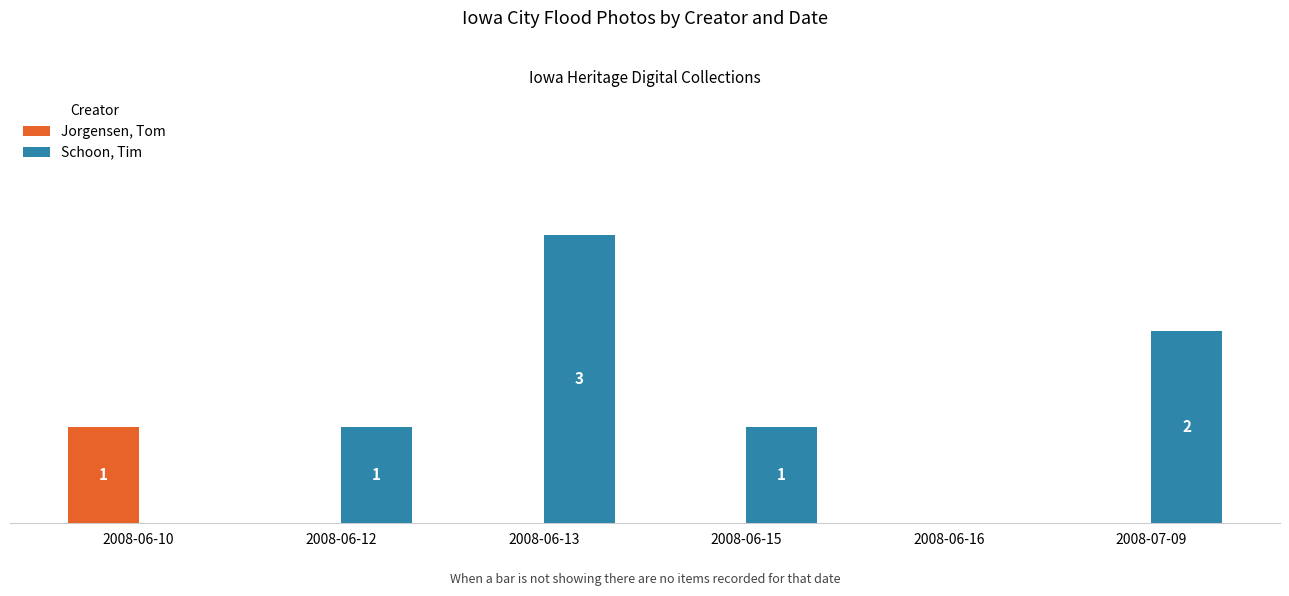

Is it true that Jorgensen, Tom equals 0 at 2008-06-16?

True